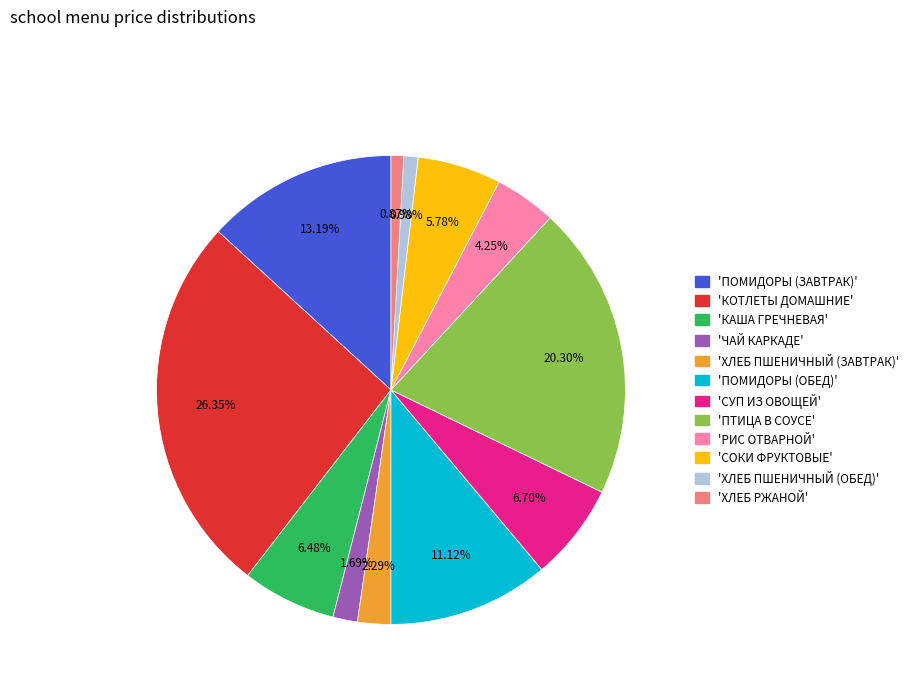

Is there any slice that represents more than half of the pie?

No